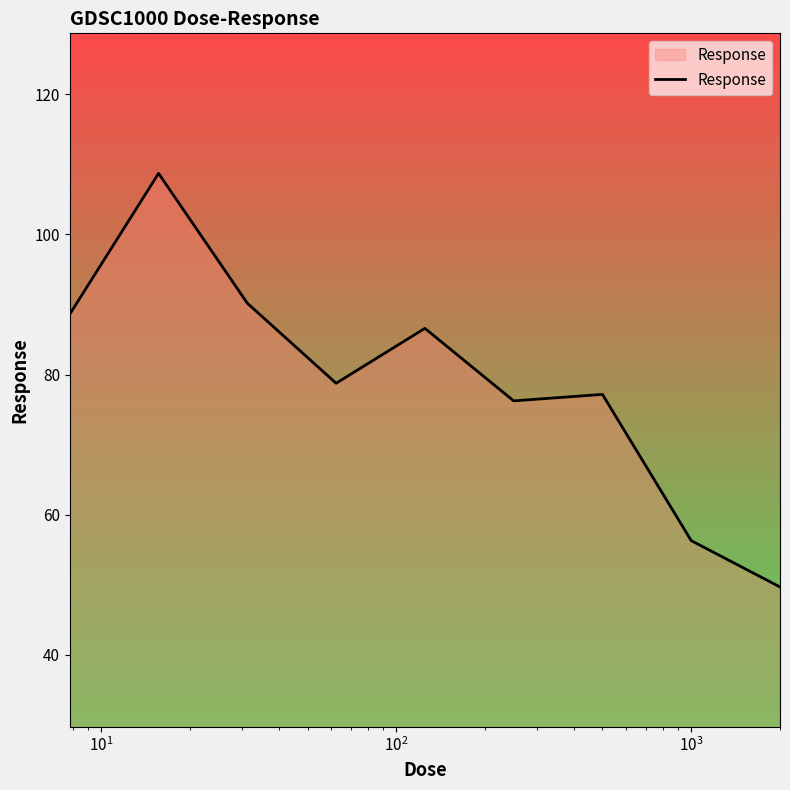

What is the minimum value shown in the chart?

49.7